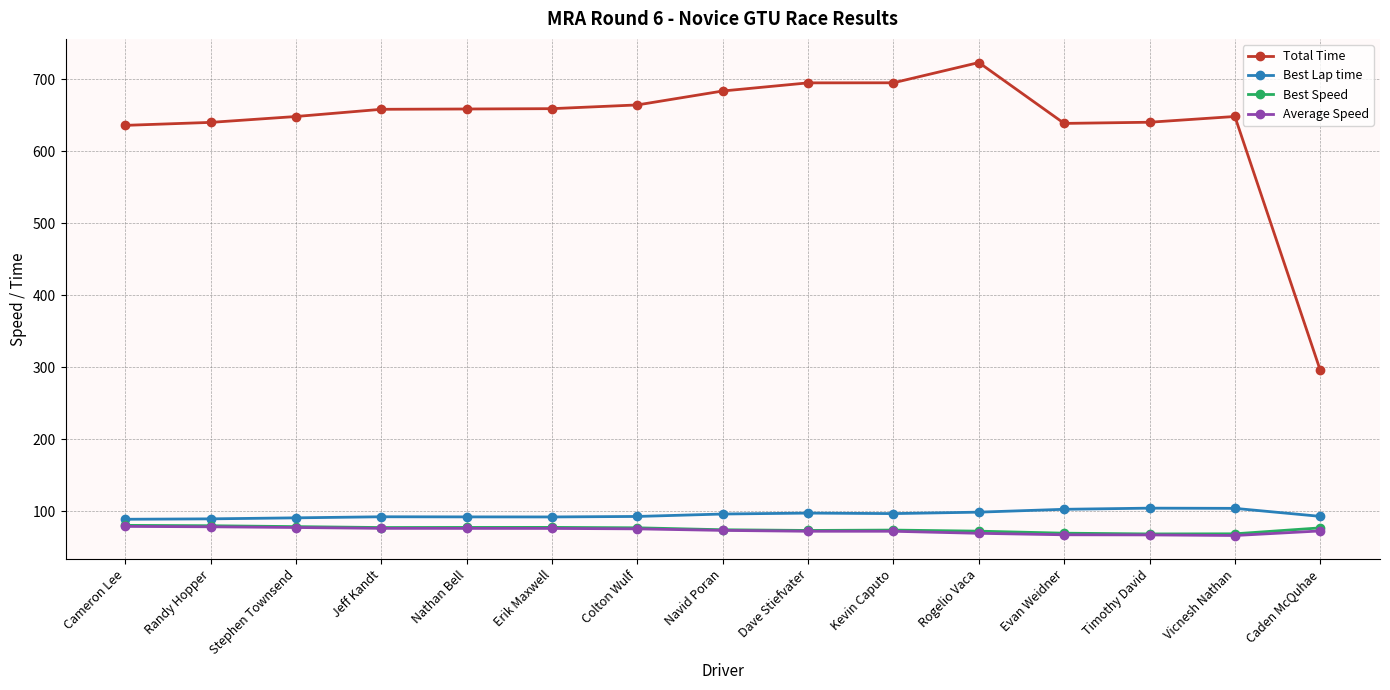

What is the sum of all Total Time values?

9583.1